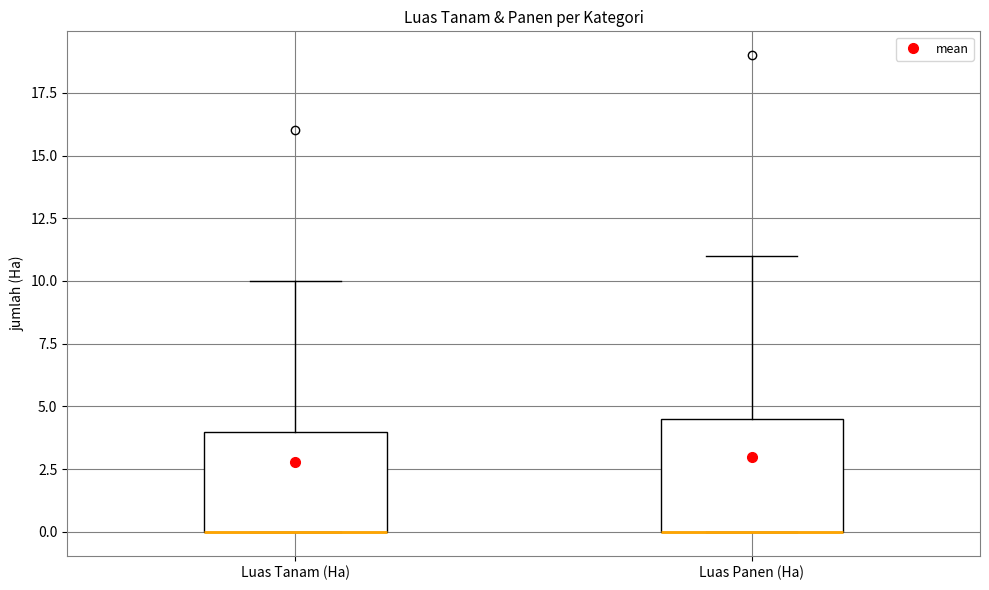

Where is the upper edge of the box for Luas Tanam (Ha) on the y-axis? The values are not printed on the chart, so give them approximately, as read against the axis.

4.0